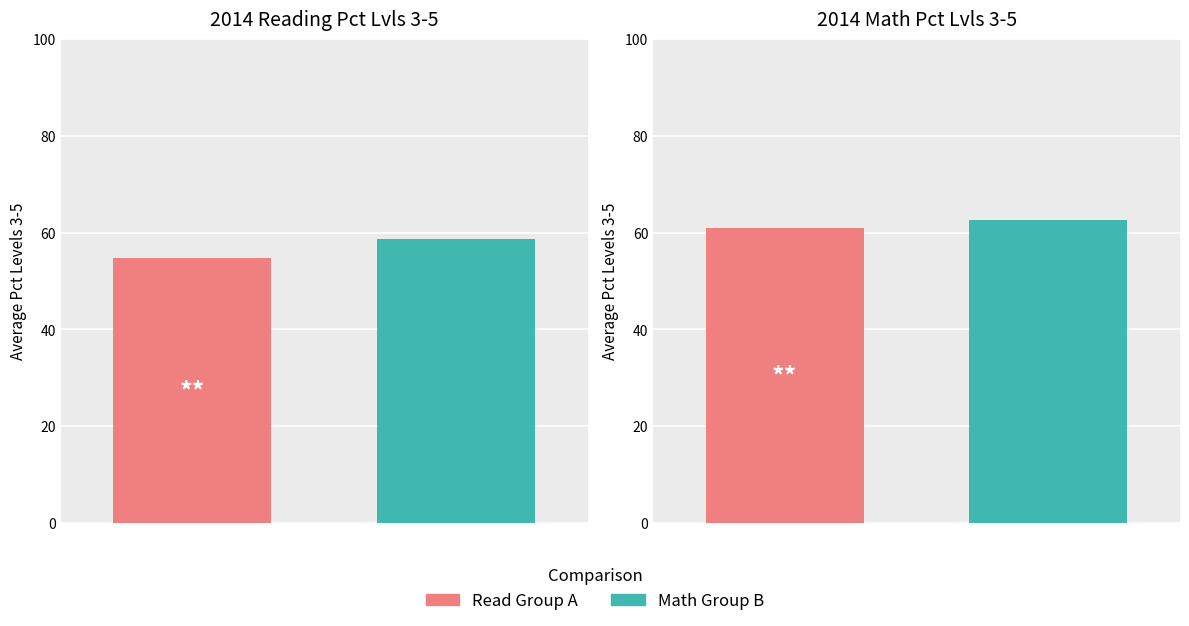

What is the highest value of the 2014 READ PCT LVL 3-5 series?

58.7